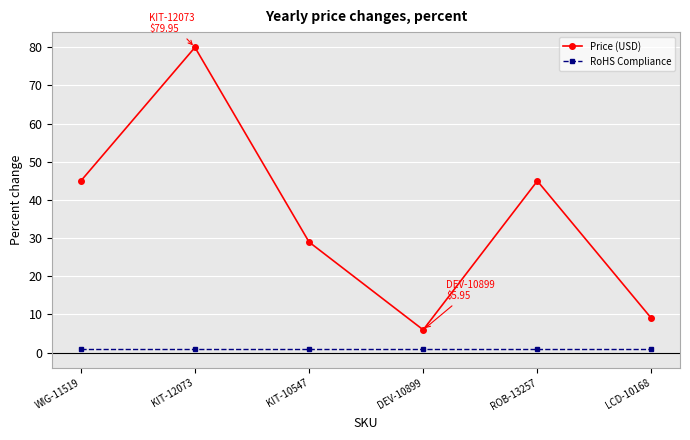

At which category is the sum across all series the highest?

KIT-12073